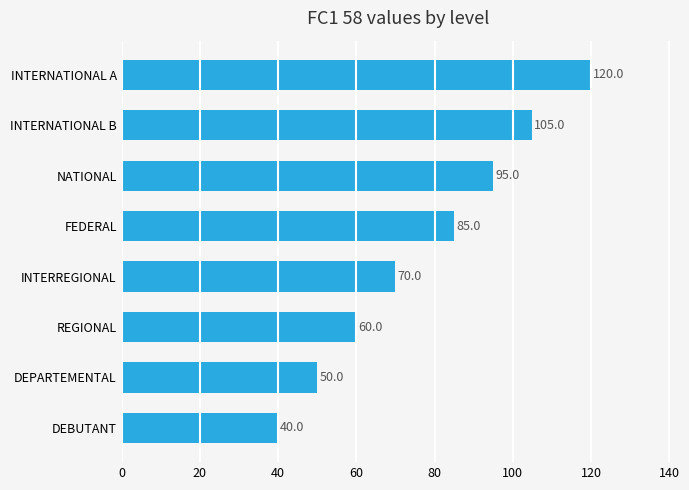

What is the sum of all values?

625